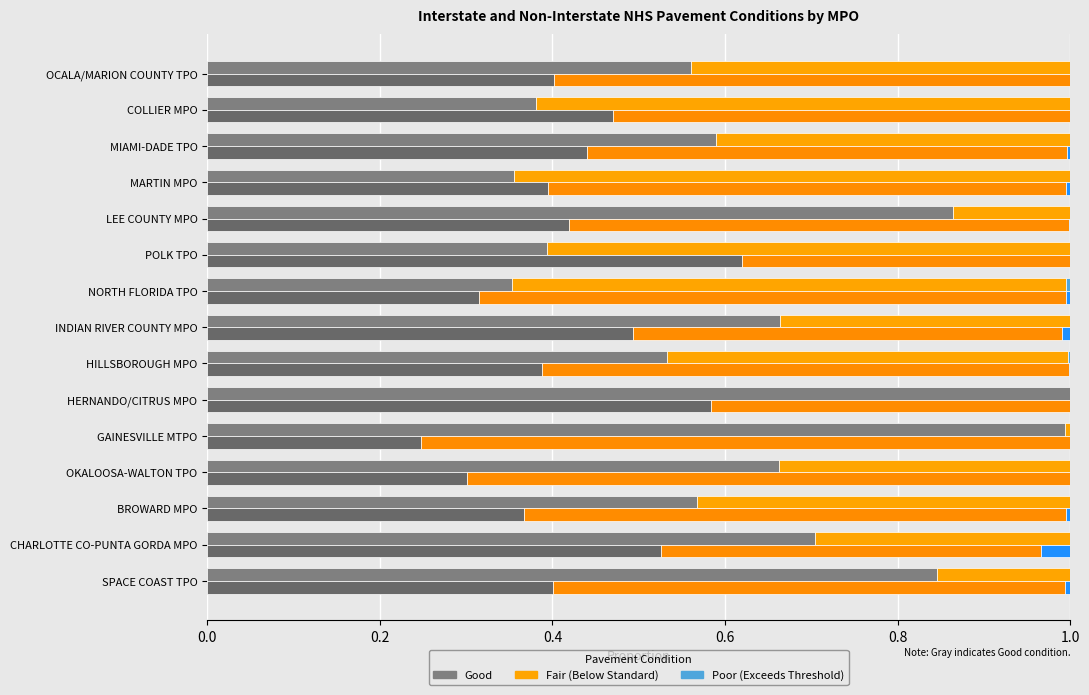

List the series in order of their peak value, lowest first.

Poor (Interstate), Poor (Non-Interstate), Good (Non-Interstate), Fair (Interstate), Fair (Non-Interstate), Good (Interstate)